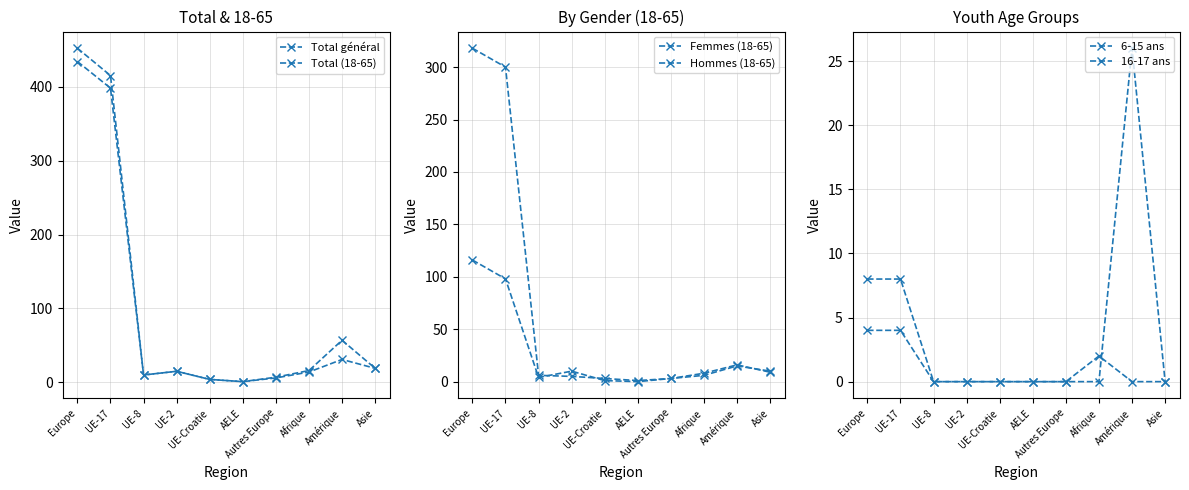

Where is Hommes (18-65) nearest to the value 159?

UE-17